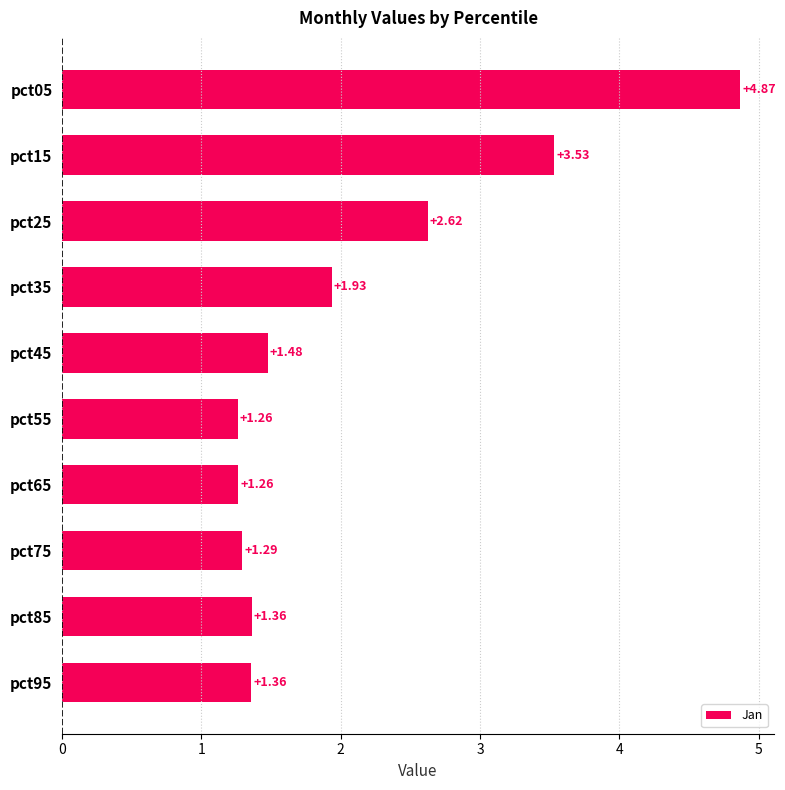

What is the difference between the maximum and second lowest values?

3.6